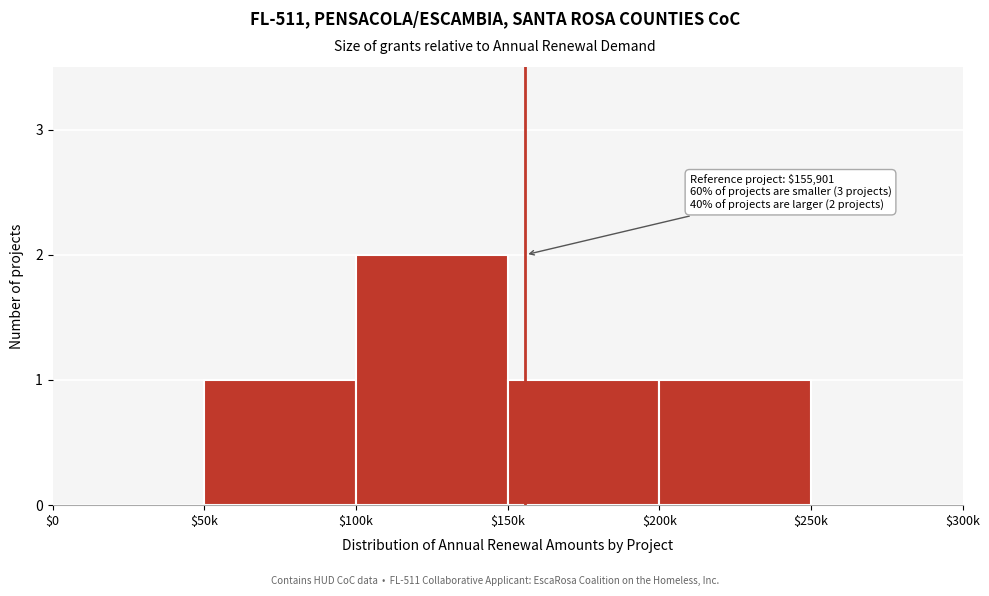

The chart shows a value of 0 at $250k. True or false?

True